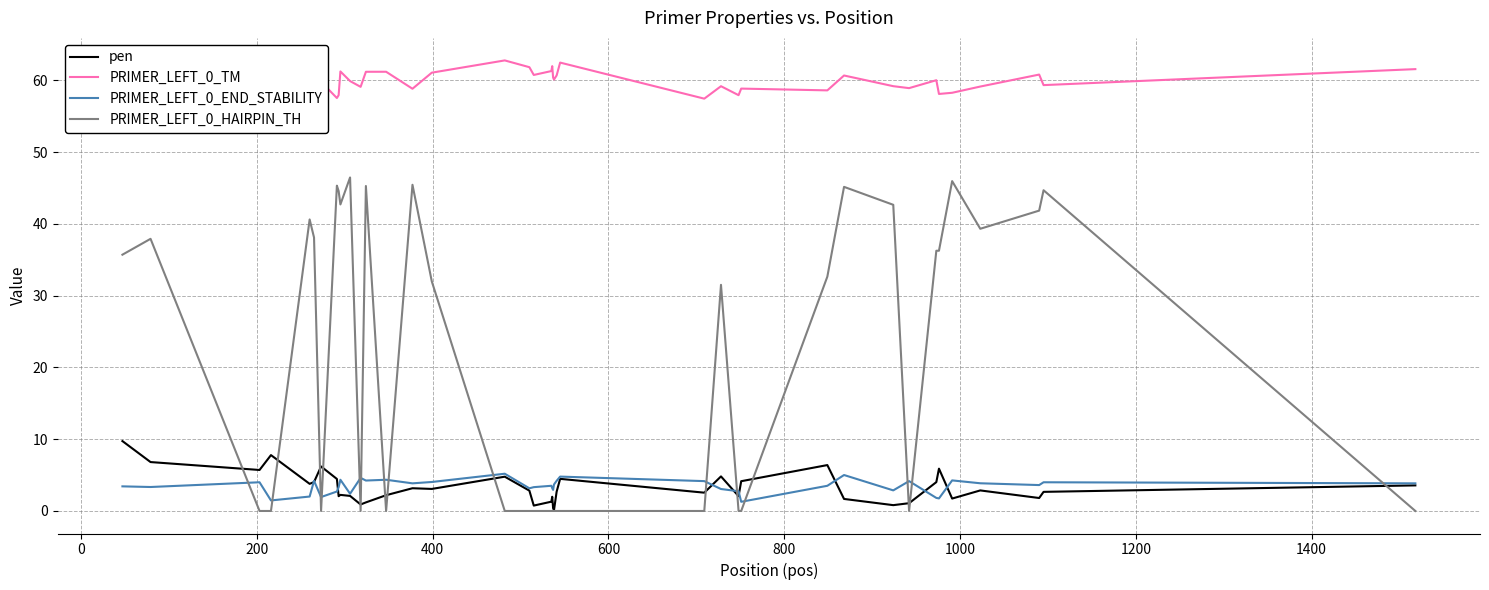

What is the highest value of the PRIMER_LEFT_0_HAIRPIN_TH series?

46.5